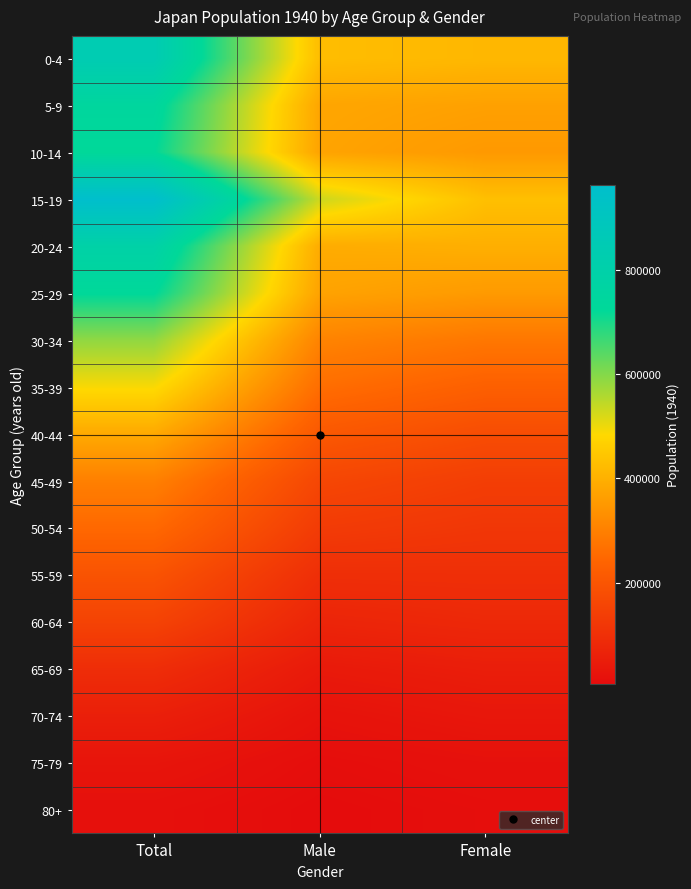

At which category does the chart reach its peak across all series?

Total